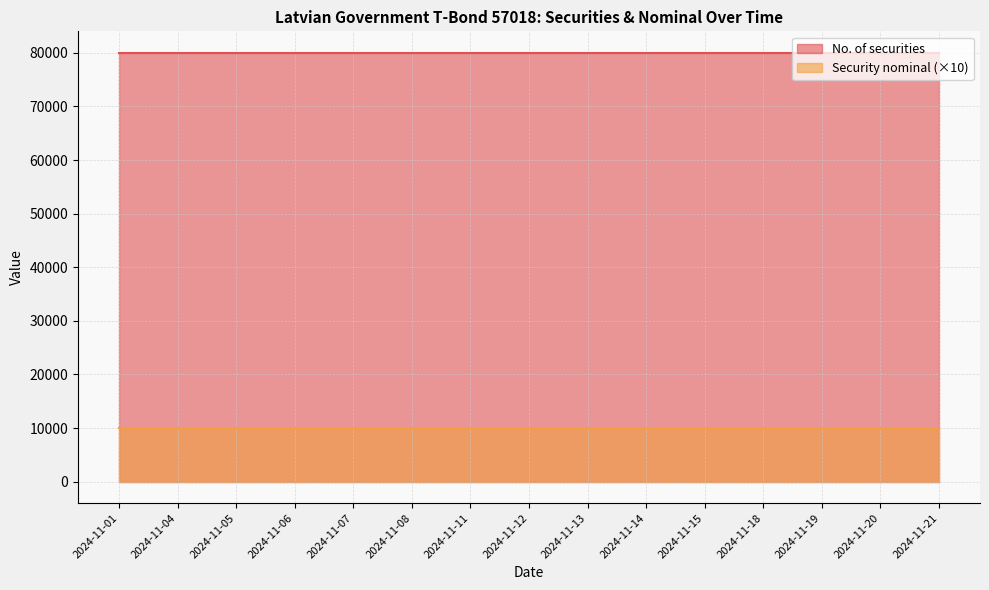

Which label corresponds to the largest value in the chart?

2024-11-01